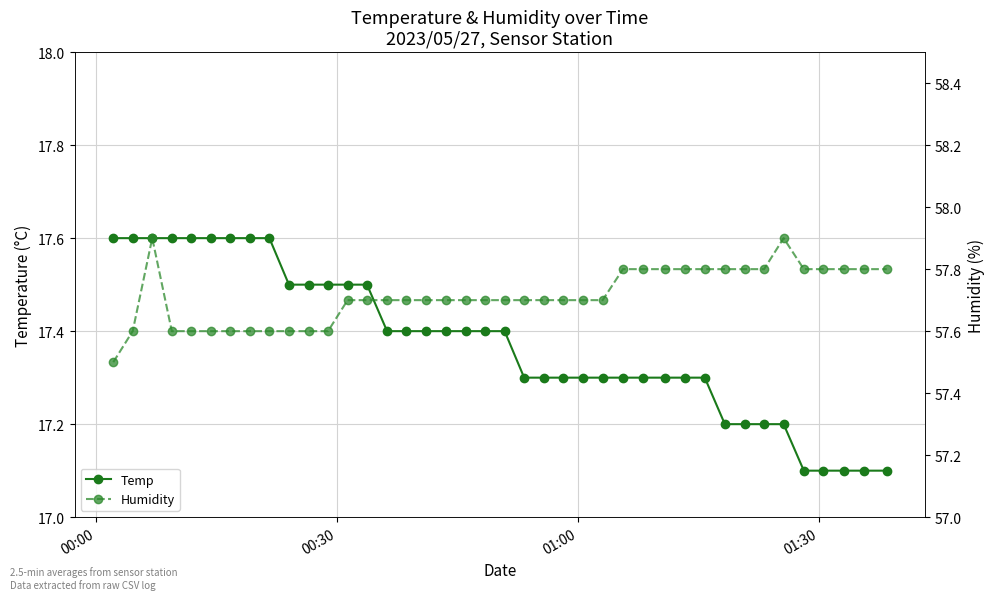

What is the value of the Temp point at the 4th from the left?

17.6